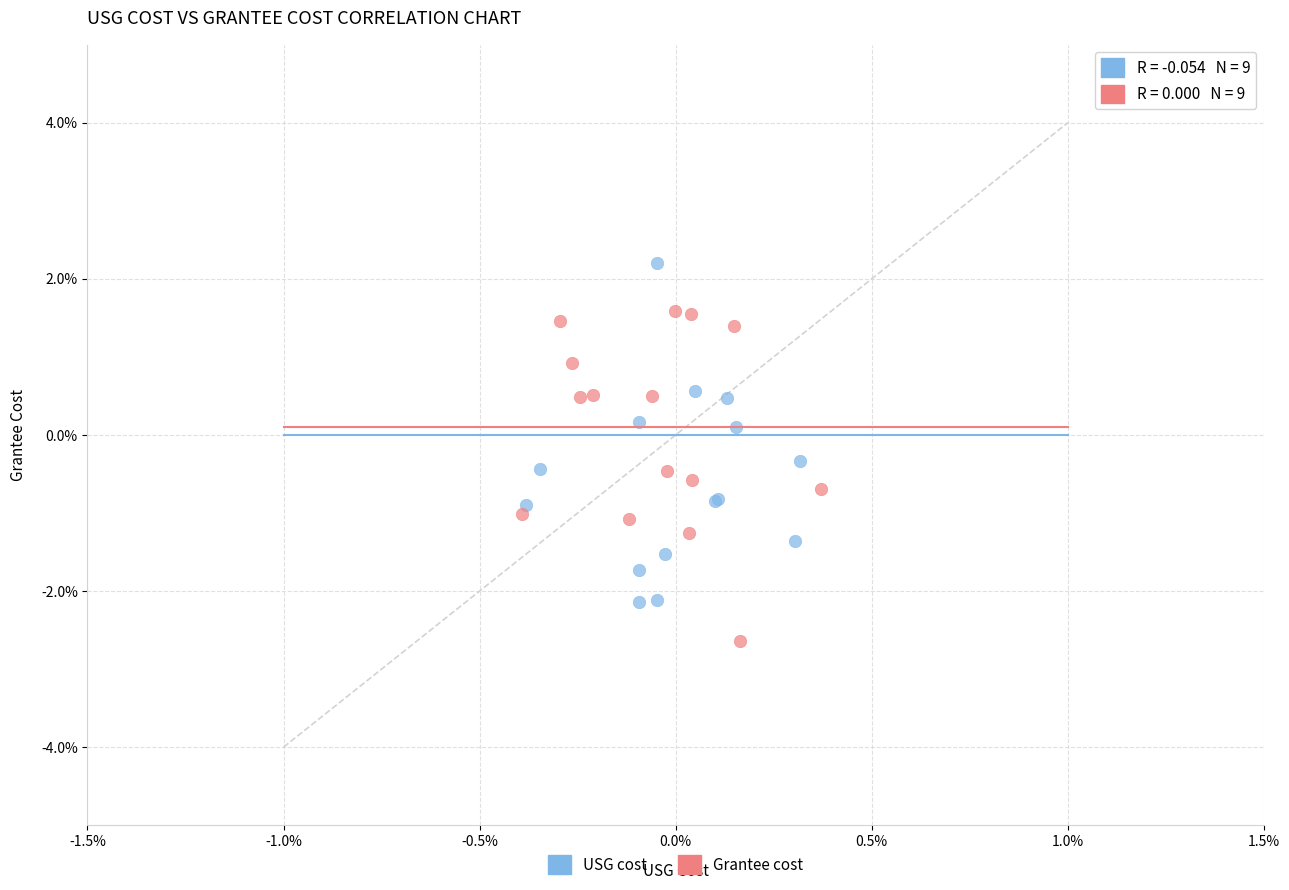

Which series reaches the minimum Y coordinate?

Grantee cost